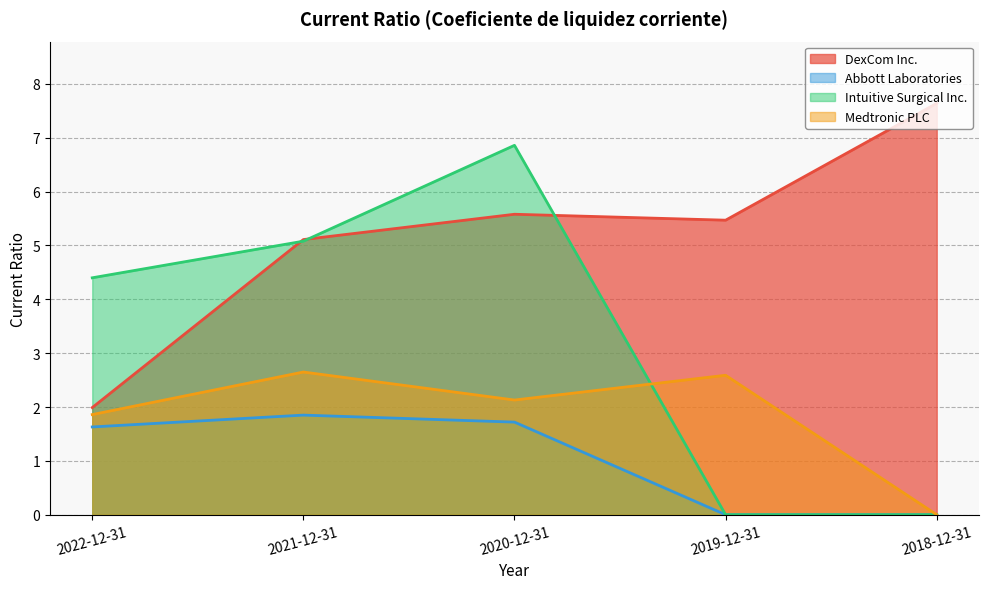

True or false: DexCom Inc. and Abbott Laboratories intersect in this chart.

False